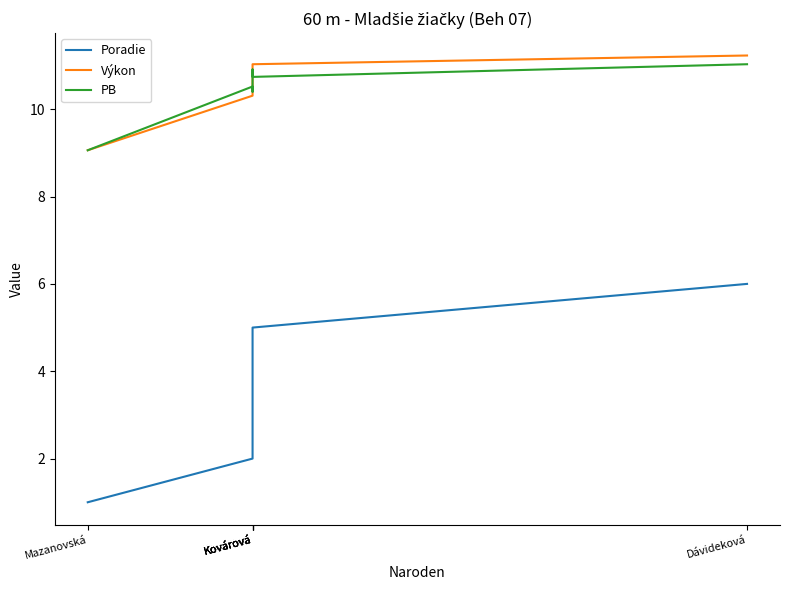

What is the approximate value of PB at Kovárová?

10.7